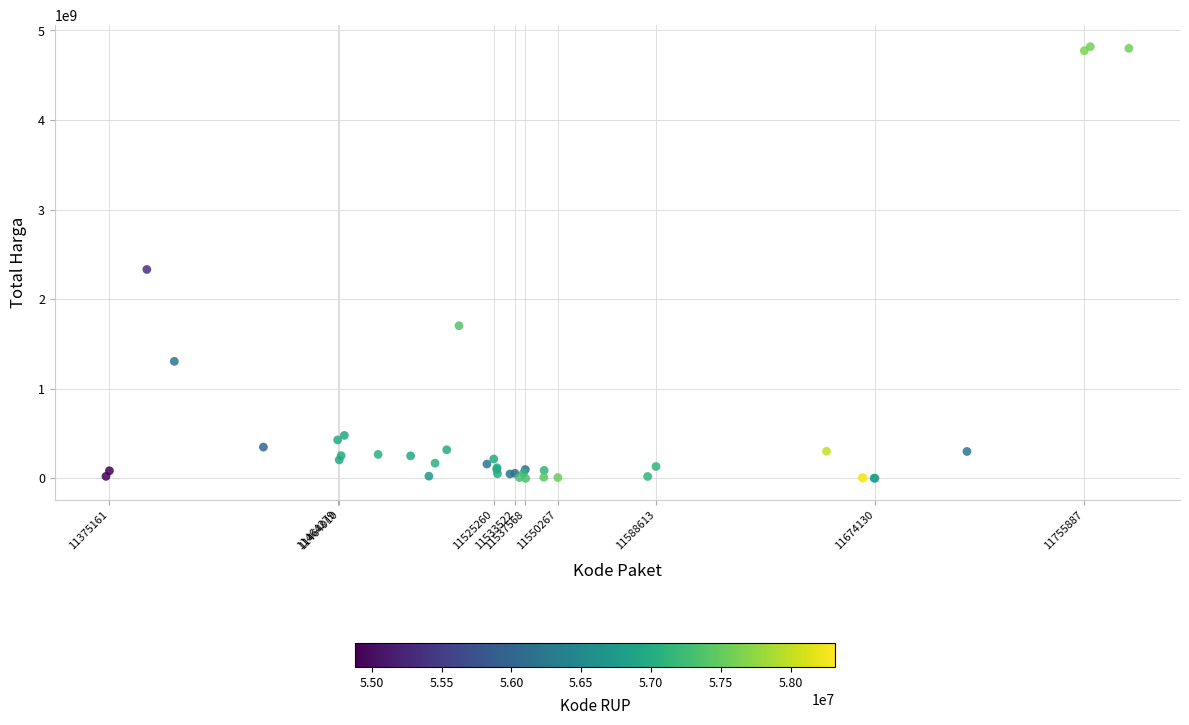

What Y value in the scatter plot is closest to 2409653309?

2332200000